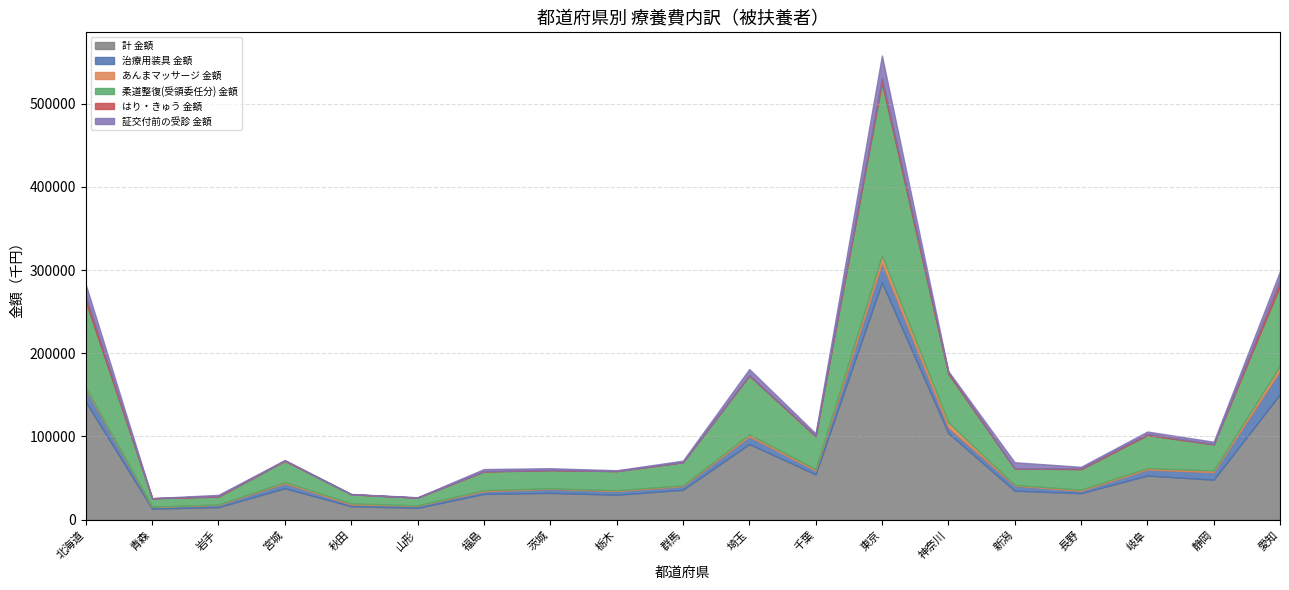

Does the chart have visible grid lines?

Yes